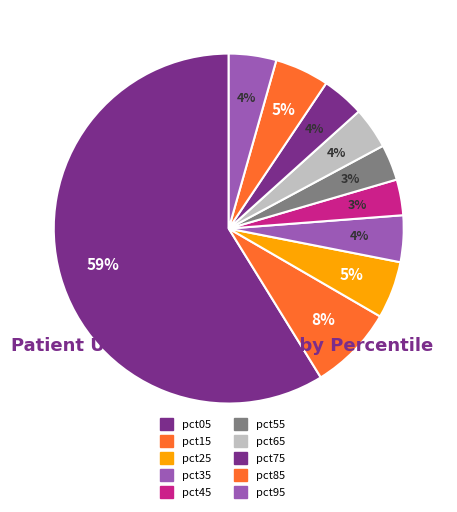

To the nearest percent, what is the difference between the pct65 and pct55 slice percentages?

1%